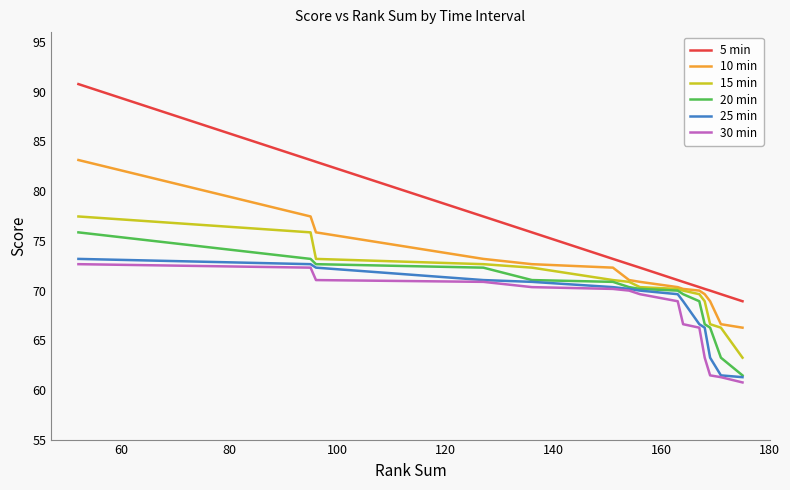

True or false: 10 min and 30 min intersect in this chart.

False